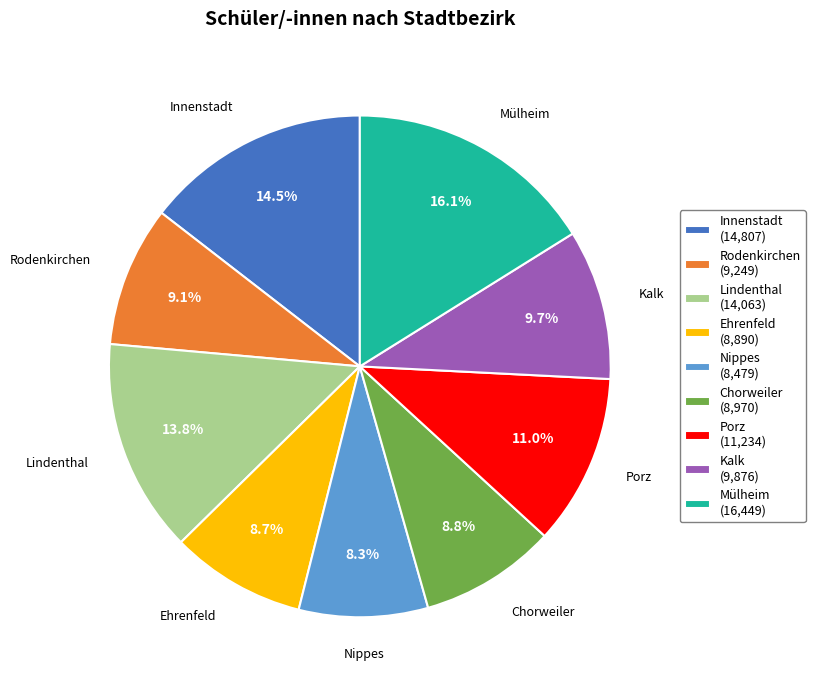

Is it true that Nippes is 8% of the pie?

True